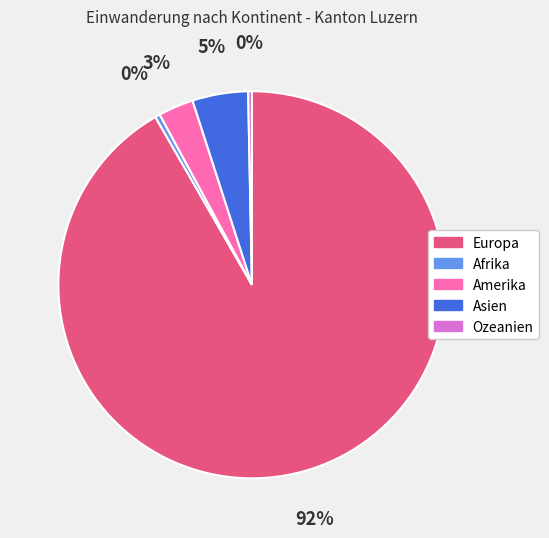

Count the number of slices in the pie.

5